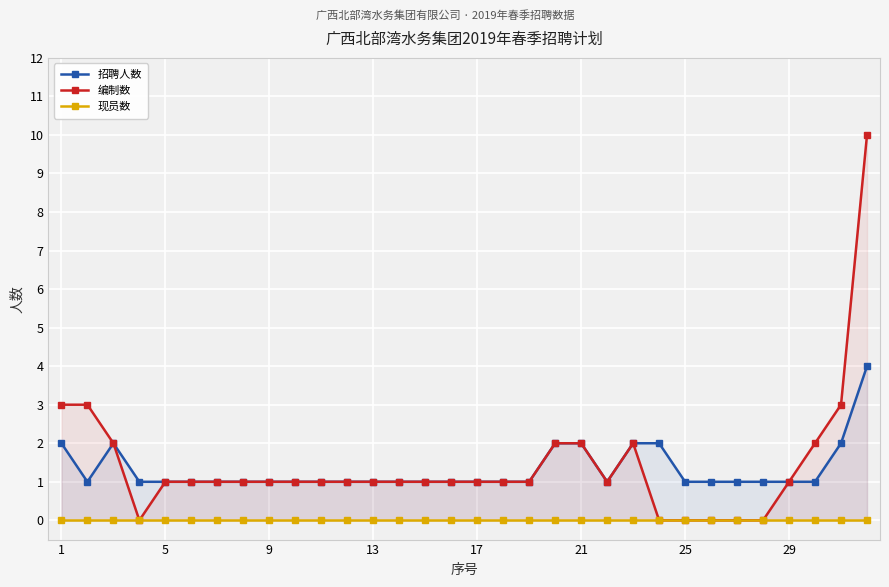

Which series has the widest spread of values?

编制数